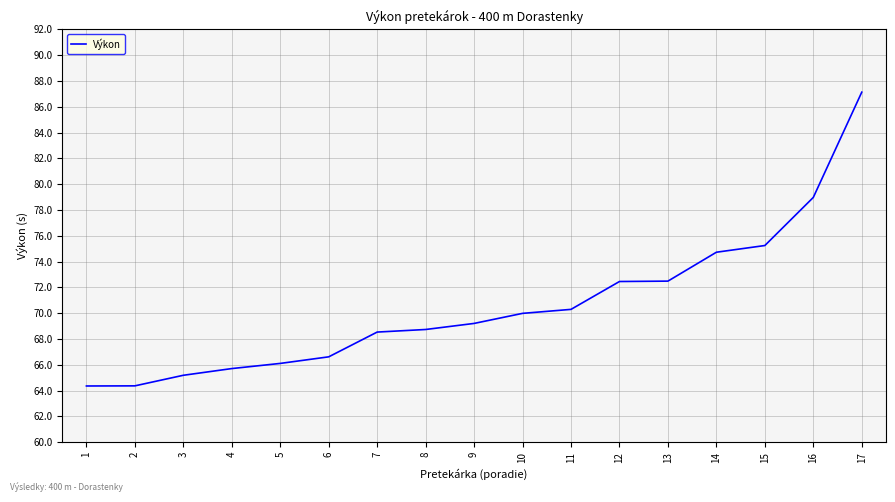

Which has a higher value, 7 or 14?

14